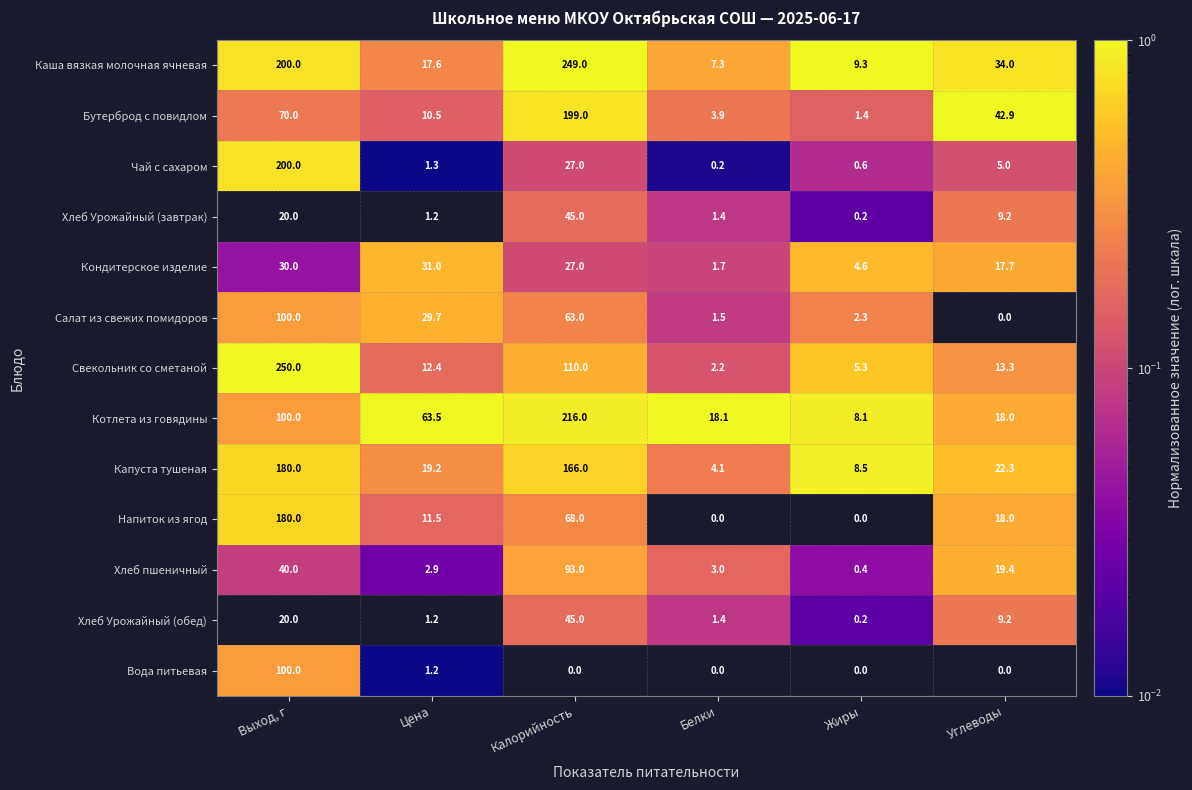

At which label is Кондитерское изделие closest to 16?

Углеводы